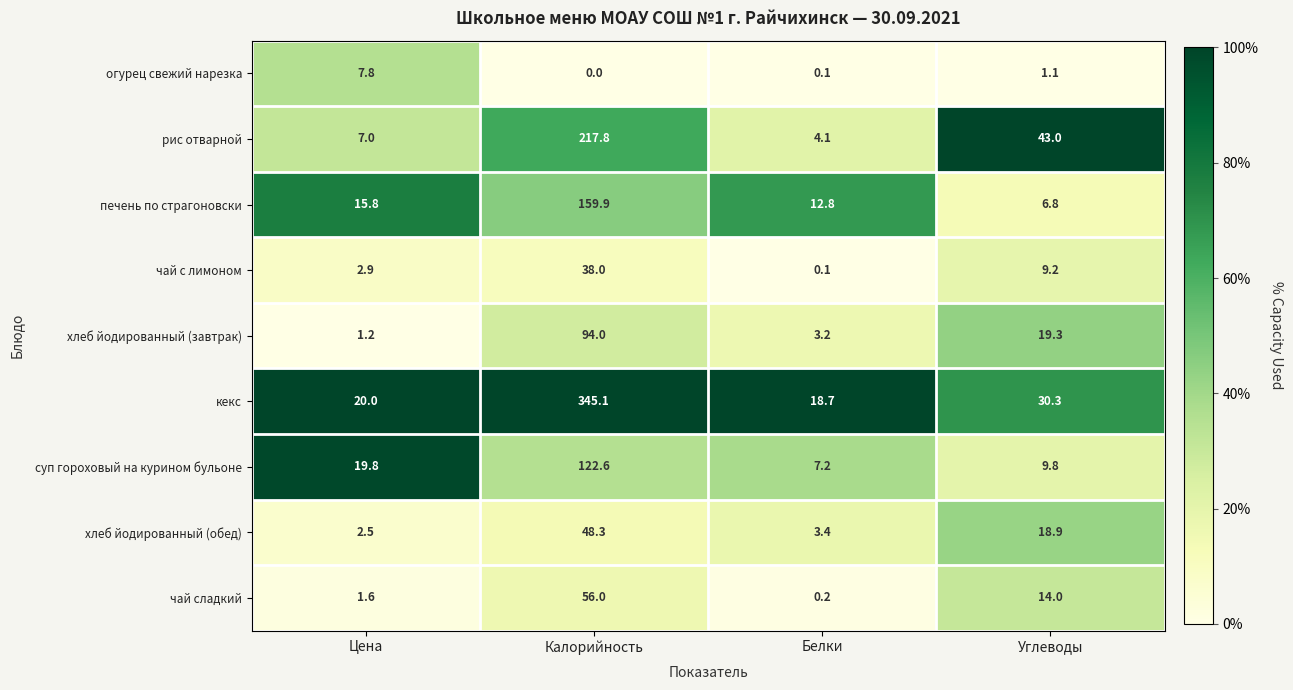

Which category has the highest value in the хлеб йодированный (завтрак) series?

Калорийность